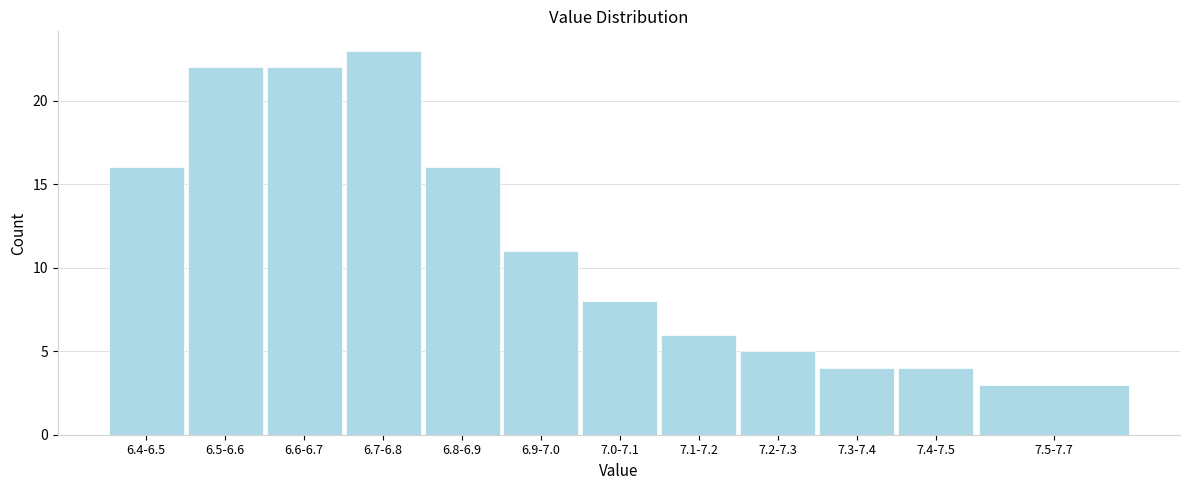

Reading left to right, list all the values displayed in this chart.

6.4-6.5=16	6.5-6.6=22	6.6-6.7=22	6.7-6.8=23	6.8-6.9=16	6.9-7.0=11	7.0-7.1=8	7.1-7.2=6	7.2-7.3=5	7.3-7.4=4	7.4-7.5=4	7.5-7.7=3